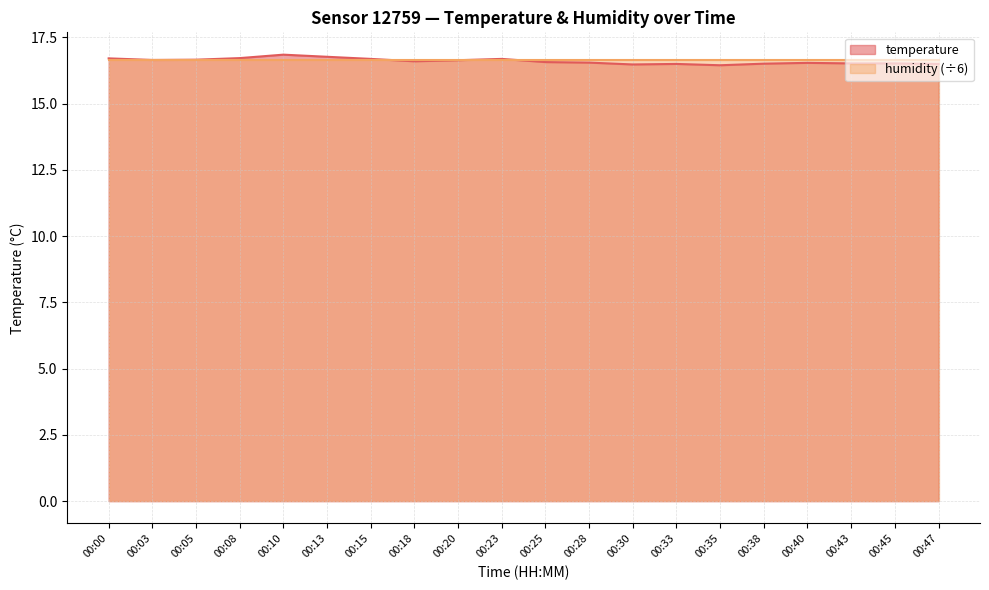

What is the difference between the second highest and minimum values?

0.3